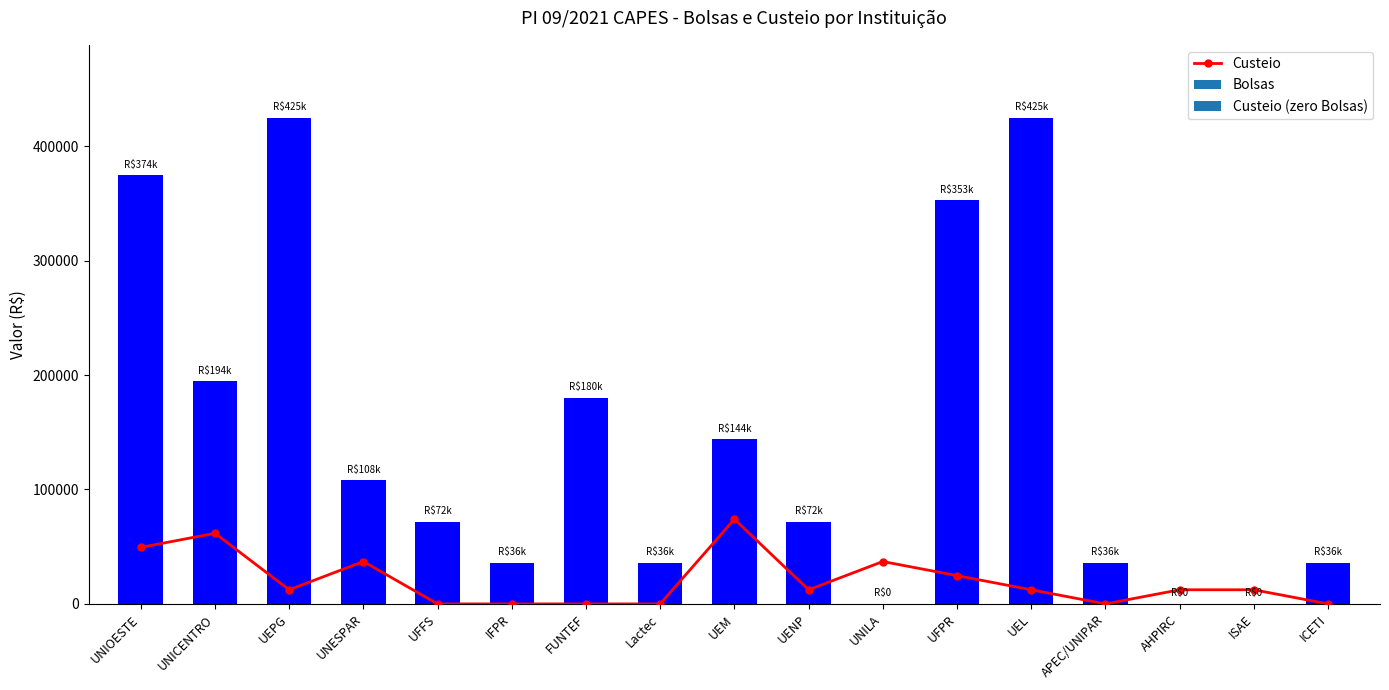

Which category has the highest value across all series?

UEM